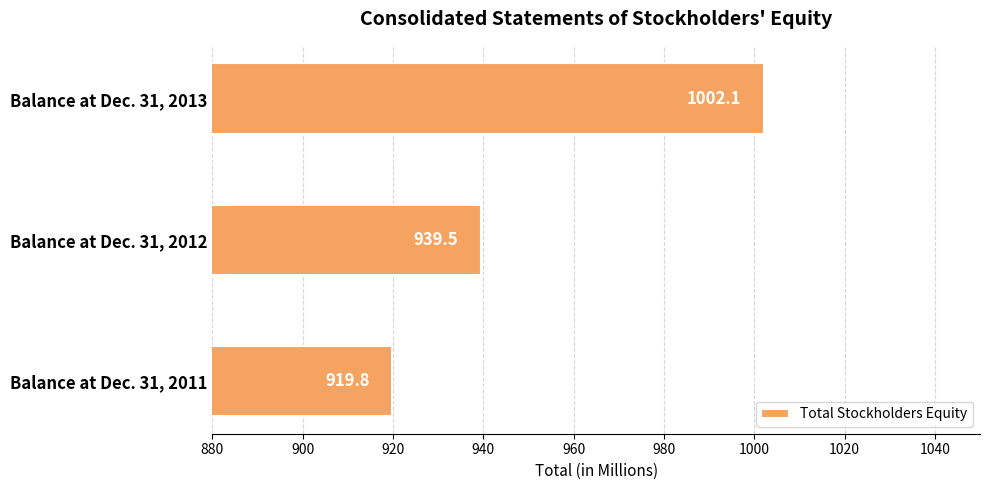

Is it true that the value at Balance at Dec. 31, 2012 is 939.5?

True